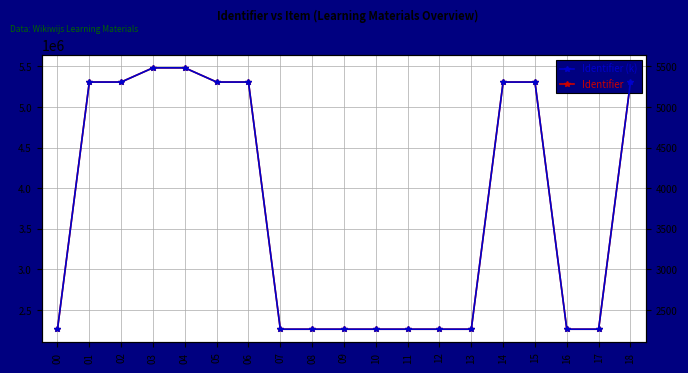

Is the value of Identifier at 00 greater than the value of Identifier (k) at 06?

Yes